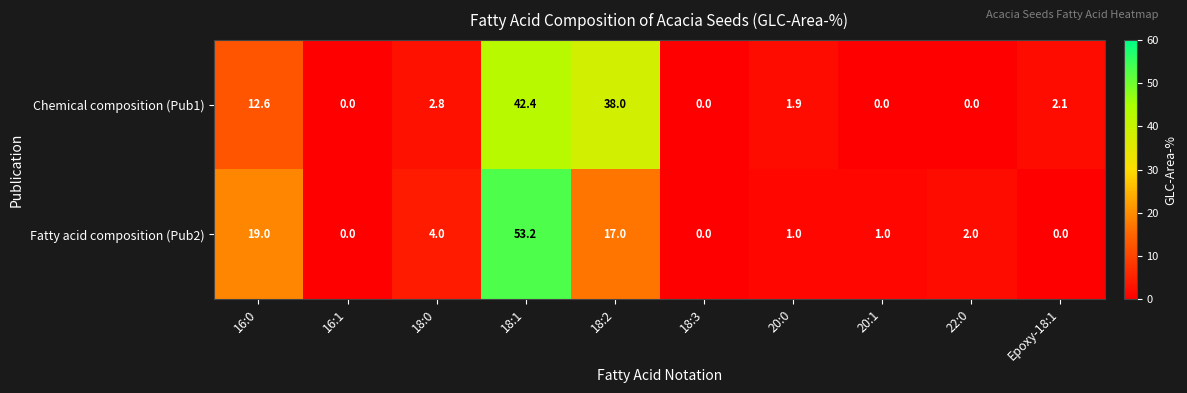

What is the difference between the Chemical composition (Pub1) values at 20:0 and 18:2?

36.1